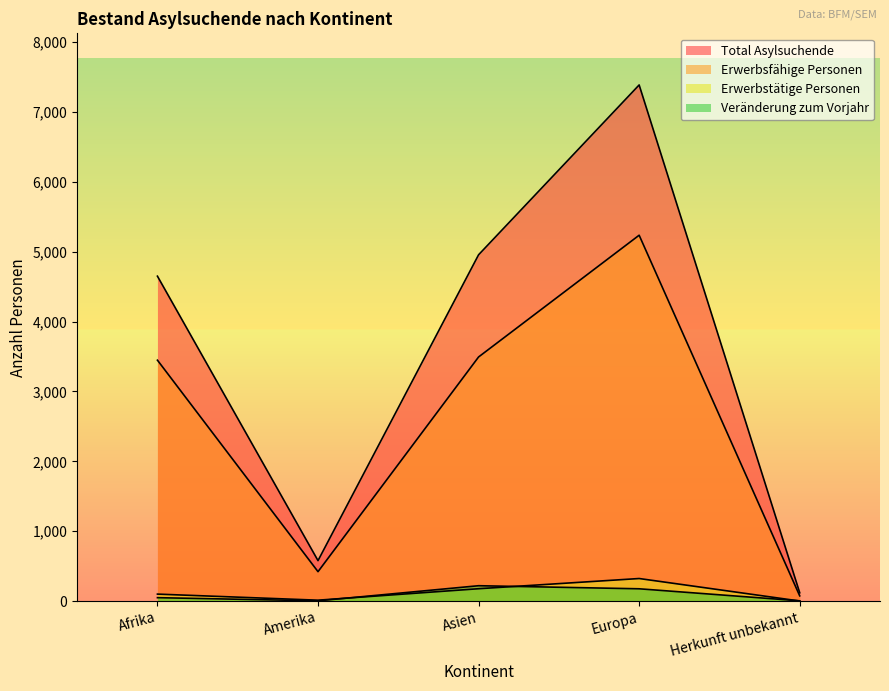

What is the value of the Veränderung zum Vorjahr point at the 1st from the left?

50